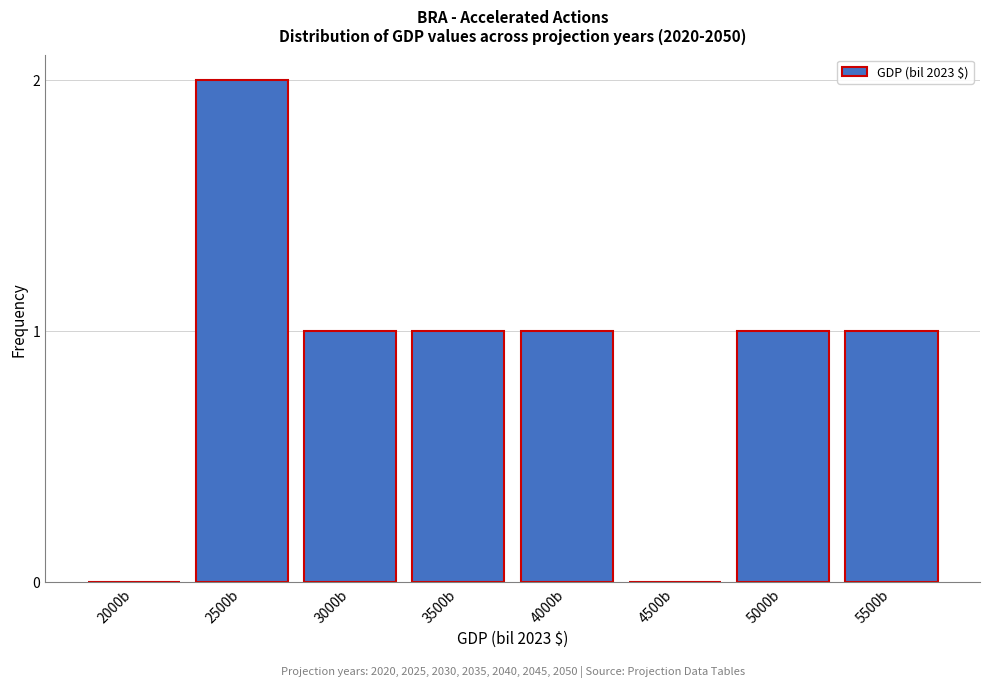

Reading right to left, list all the values displayed in this chart.

5500b=1	5000b=1	4500b=0	4000b=1	3500b=1	3000b=1	2500b=2	2000b=0